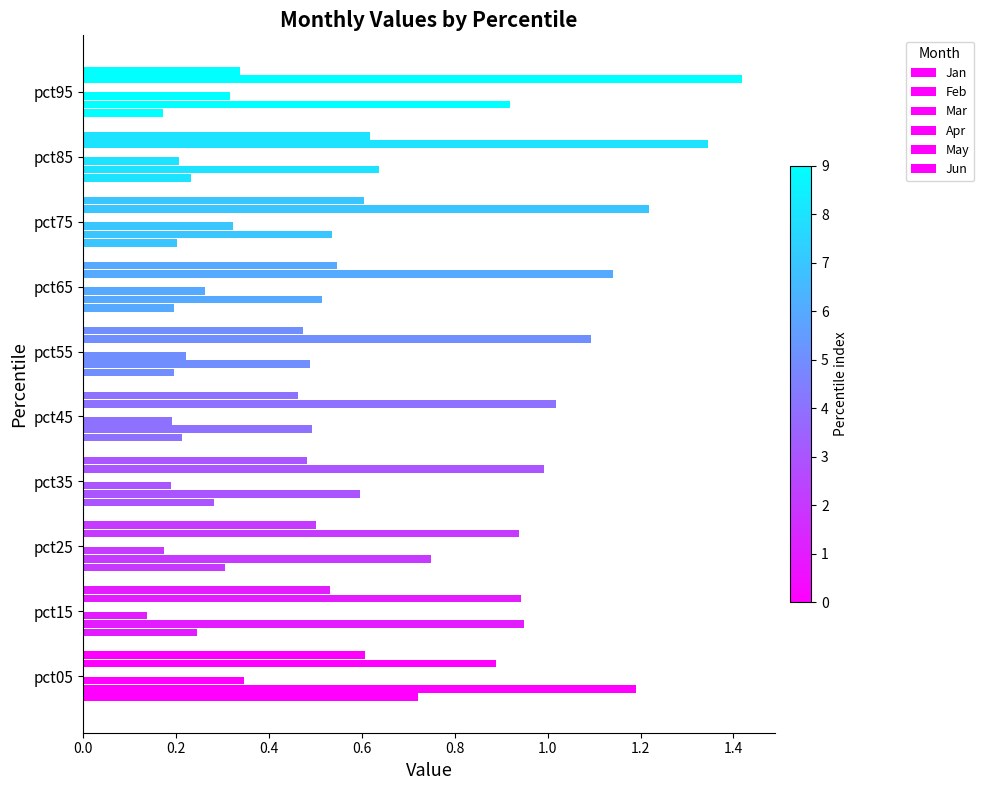

What position from the left is 1.4?

8